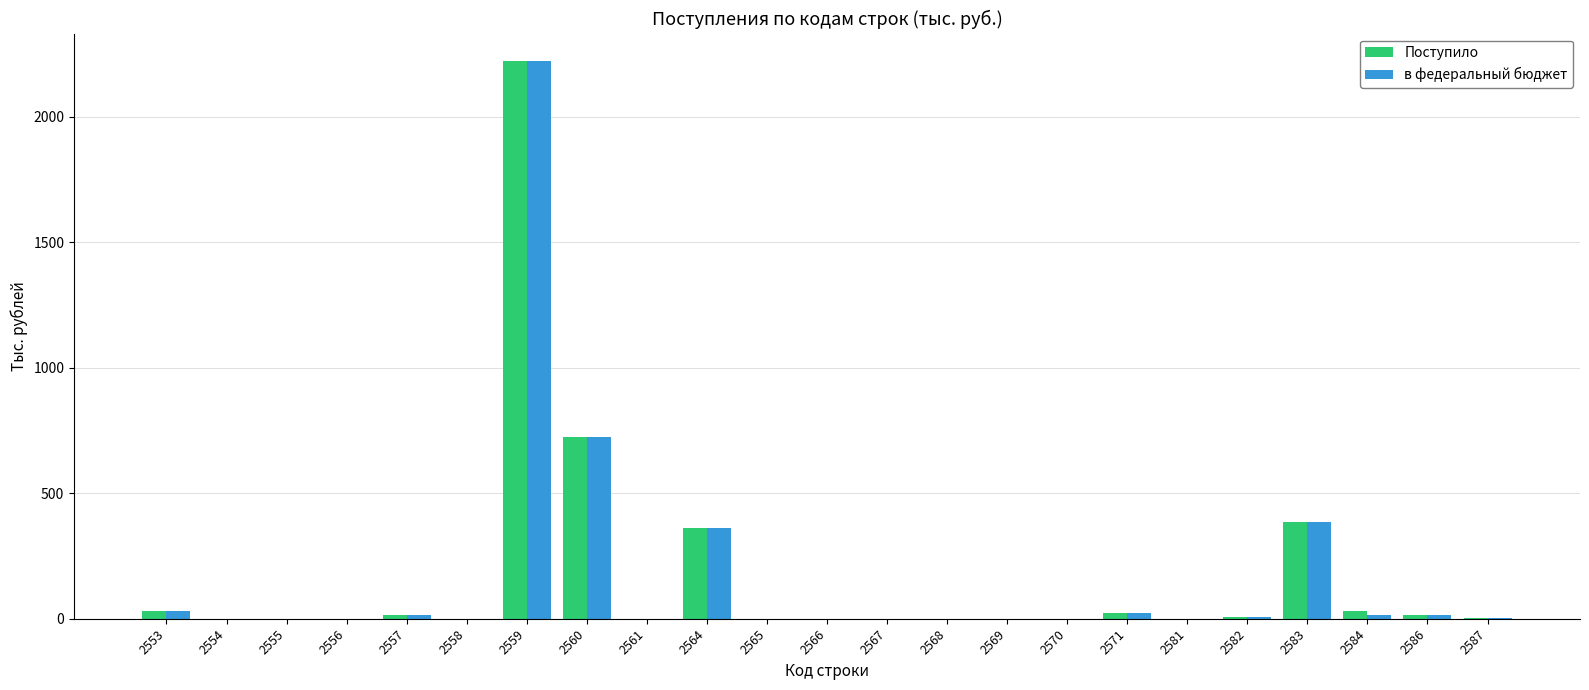

At which label is Поступило closest to 1110?

2560